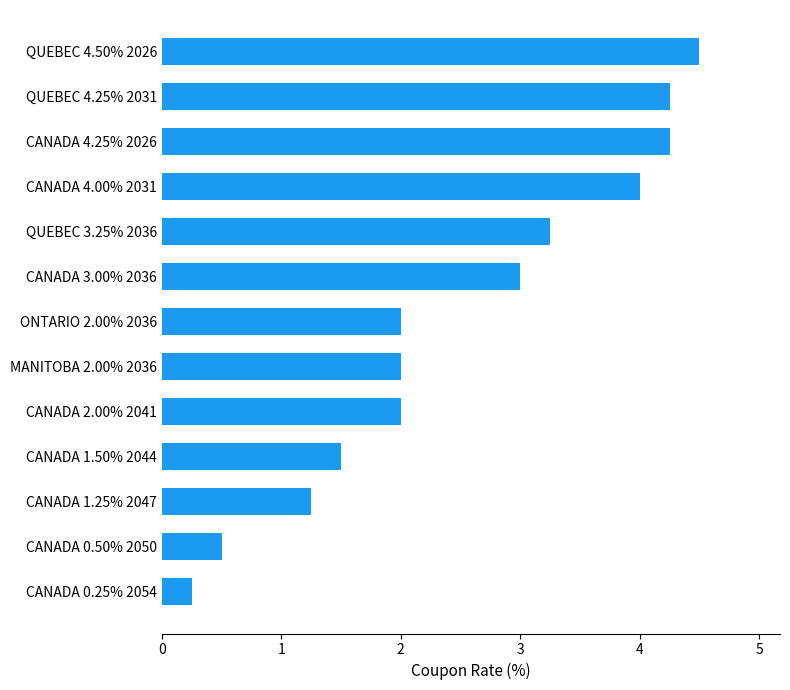

What is the average value?

2.5